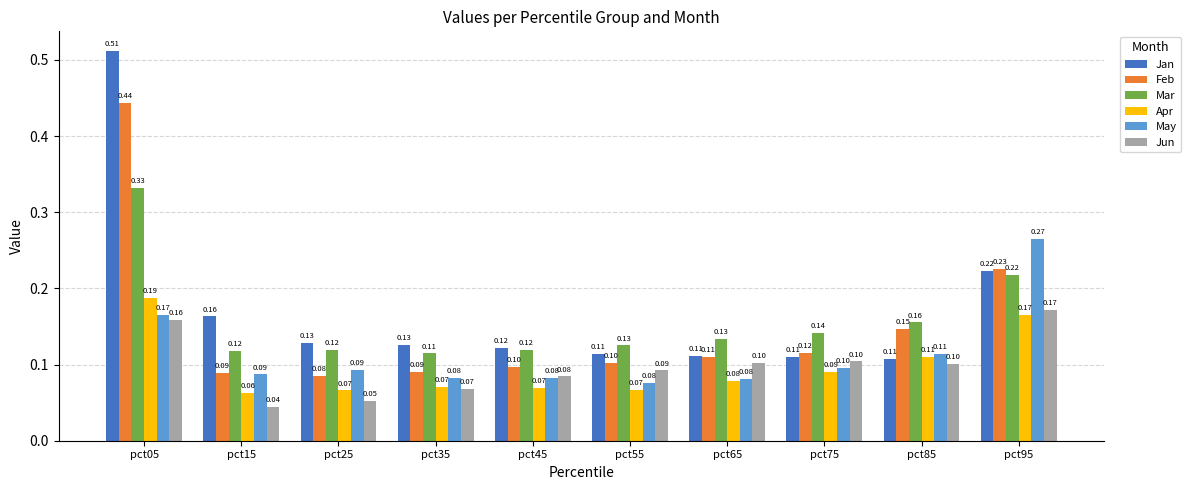

What is the sum of all Mar values?

1.6